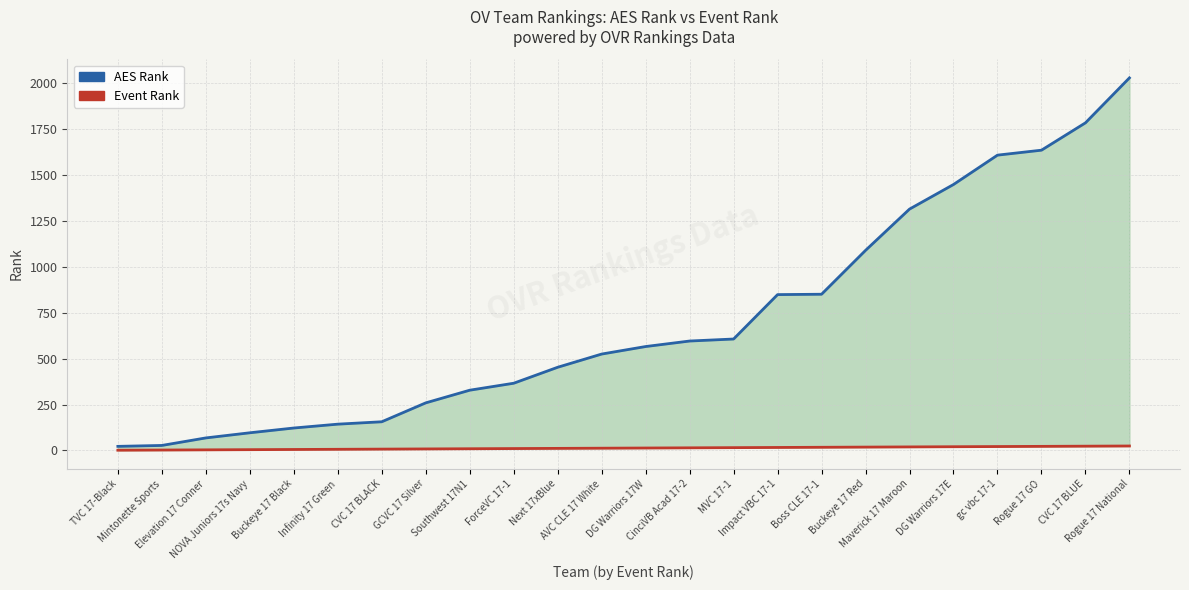

Which series has the widest spread of values?

AES Rank